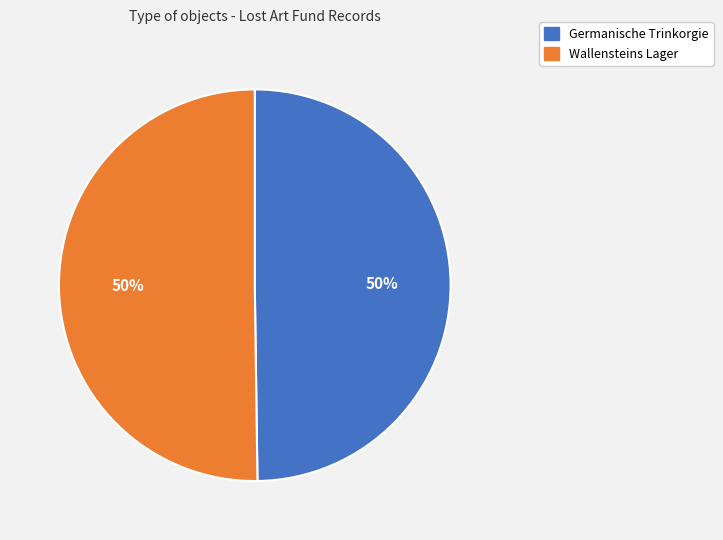

Is the sum of Wallensteins Lager and Germanische Trinkorgie greater than half?

Yes